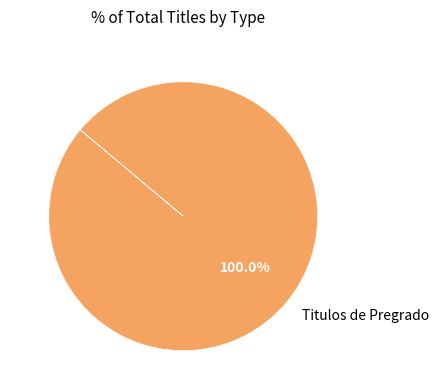

How many slices are in this pie chart?

1